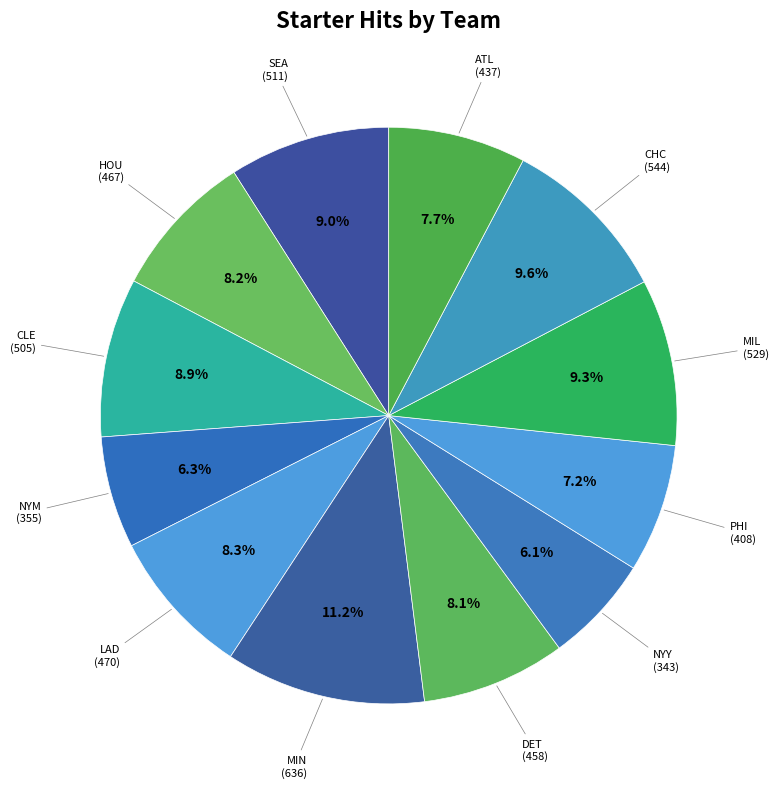

What is the largest slice in the pie chart?

MIN